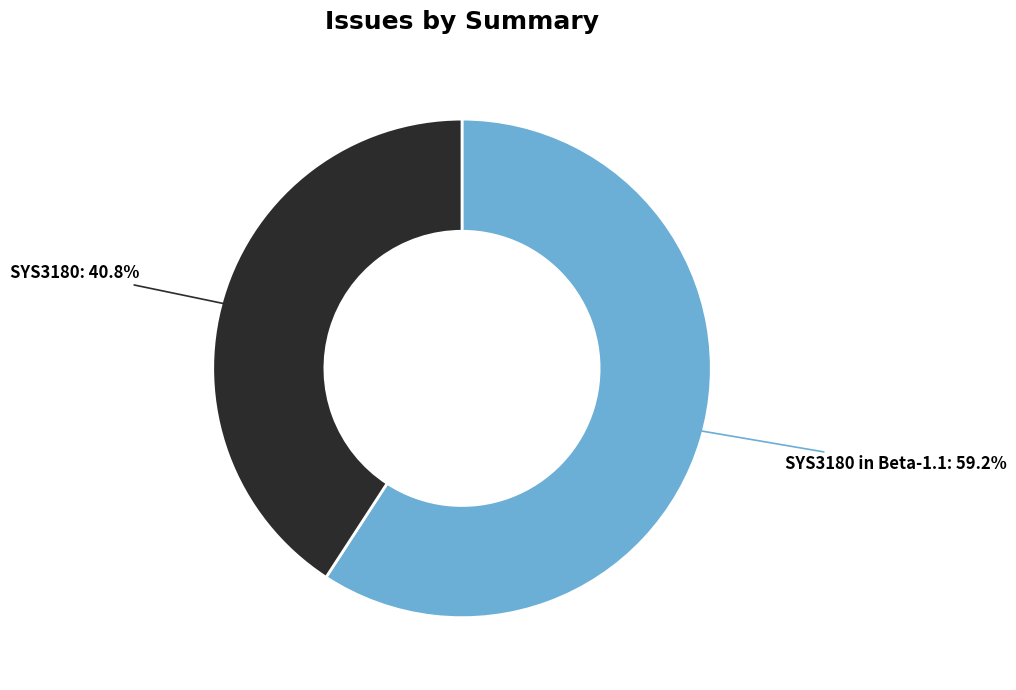

Which has a higher value, SYS3180 or SYS3180 in Beta-1.1?

SYS3180 in Beta-1.1